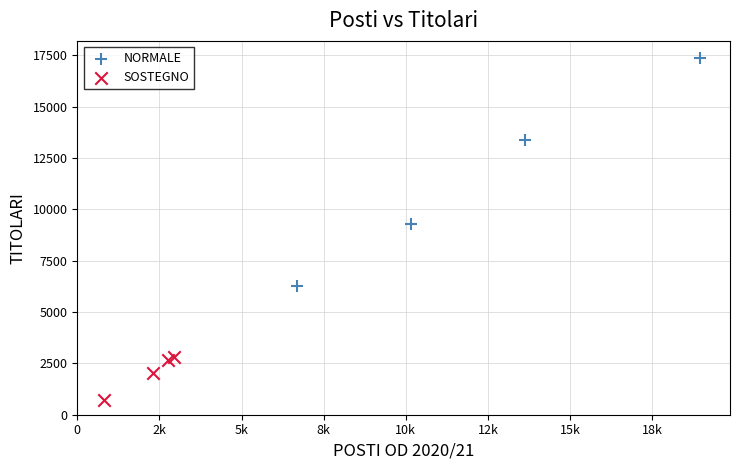

Which series reaches the maximum Y coordinate?

NORMALE